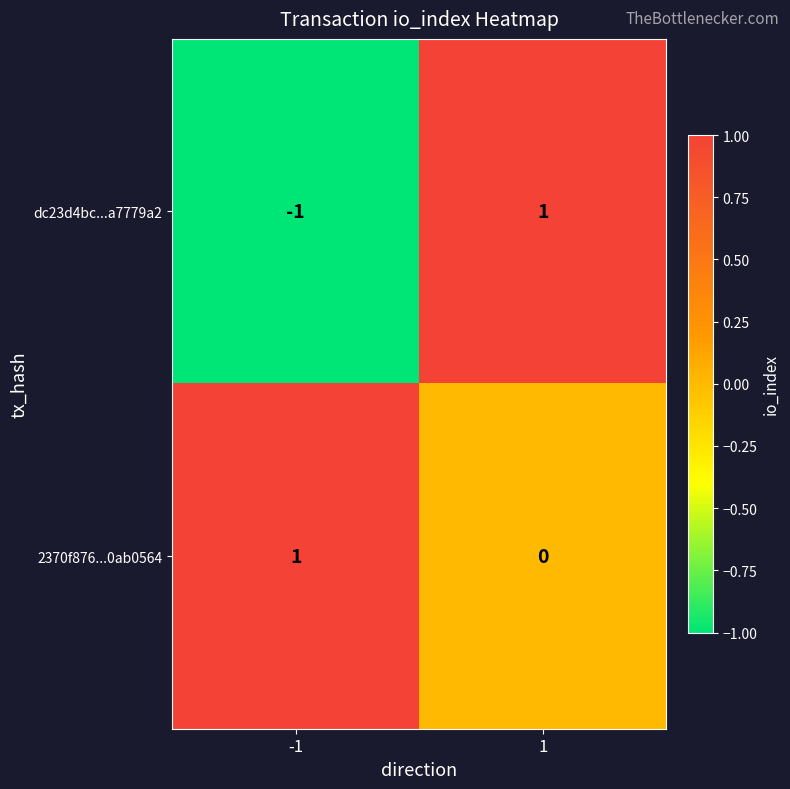

Rank the series by their average value, from lowest to highest.

dc23d4bc...a7779a2, 2370f876...0ab0564